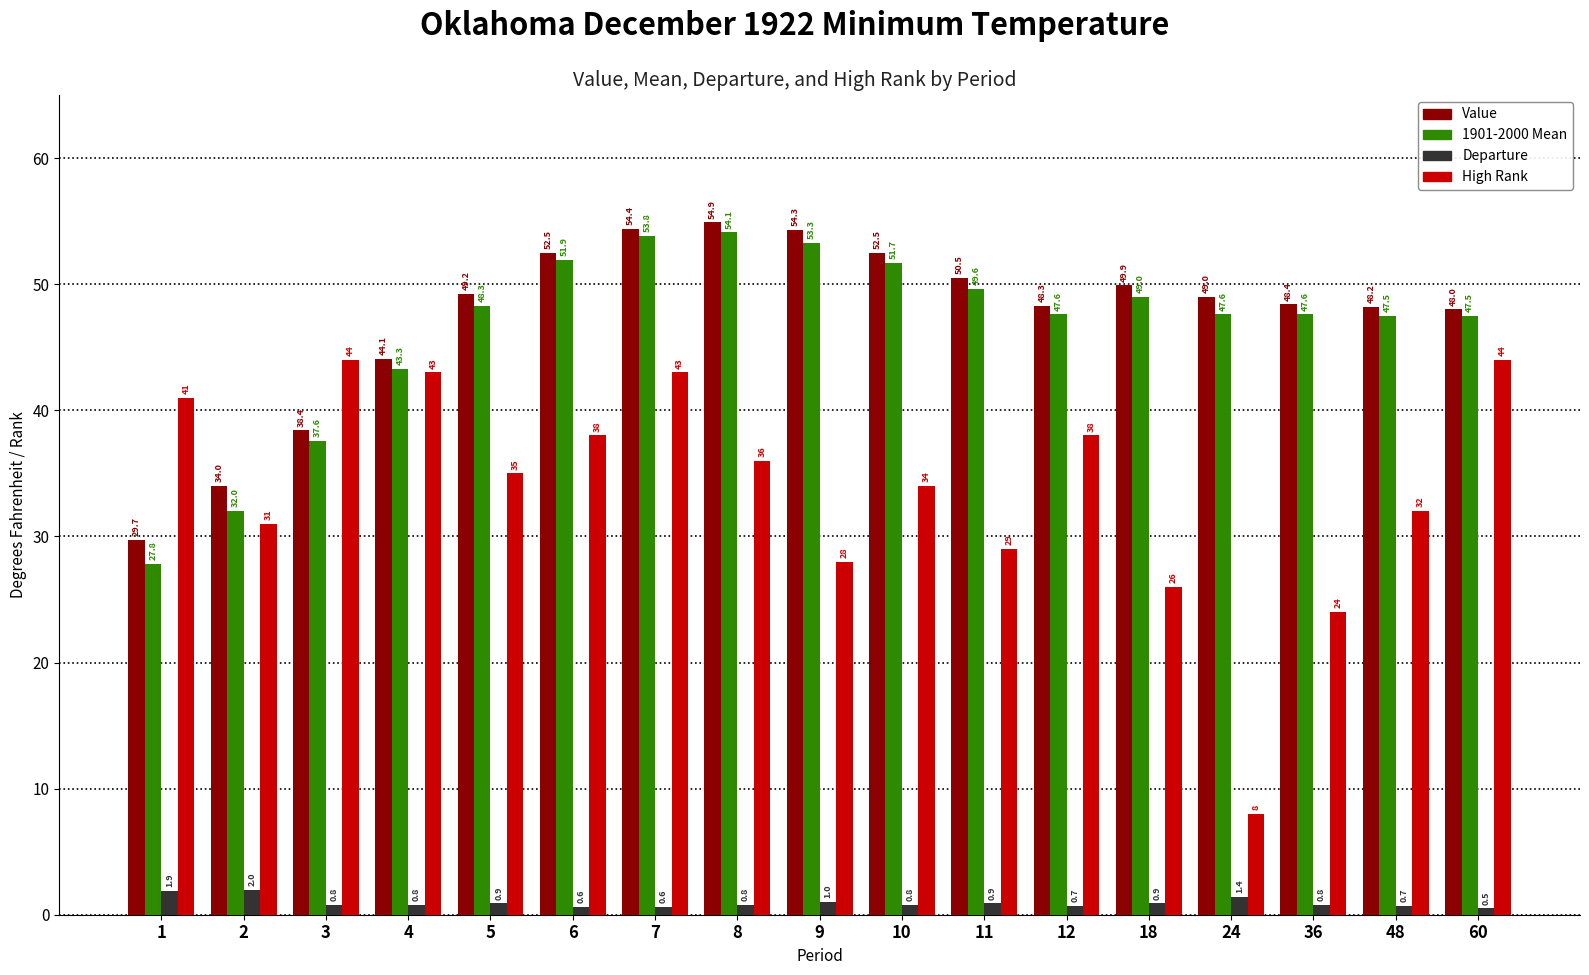

What are all the series names shown in the legend?

Value, 1901-2000 Mean, Departure, High Rank